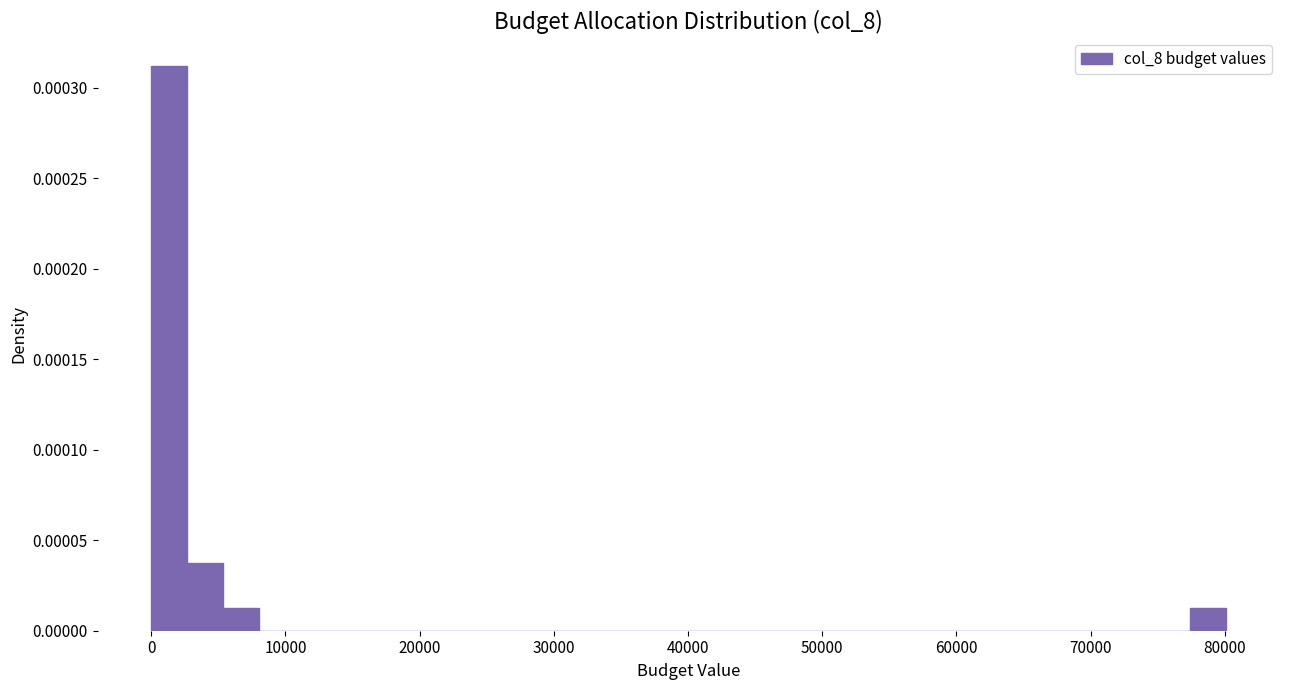

Around what value on the x-axis is the tallest bar? Give the approximate position of its centre, as read against the axis.

1000